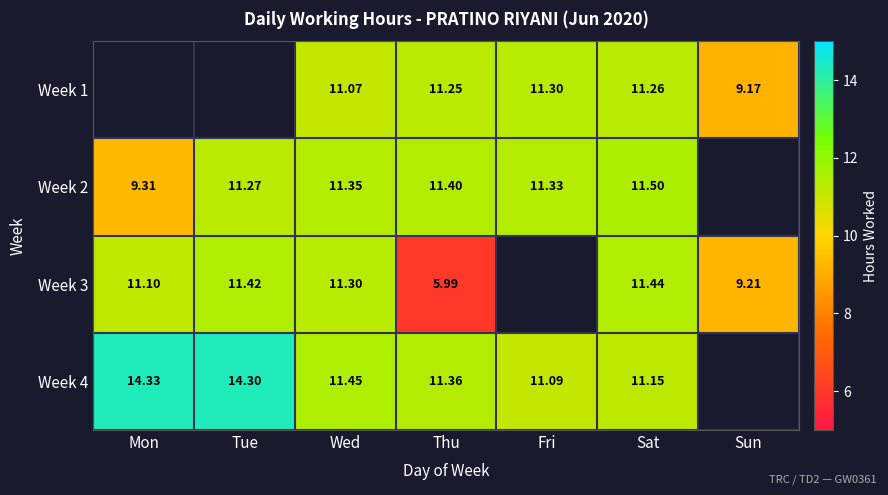

What is the sum of the Week 2 values at Thu and Fri?

22.7